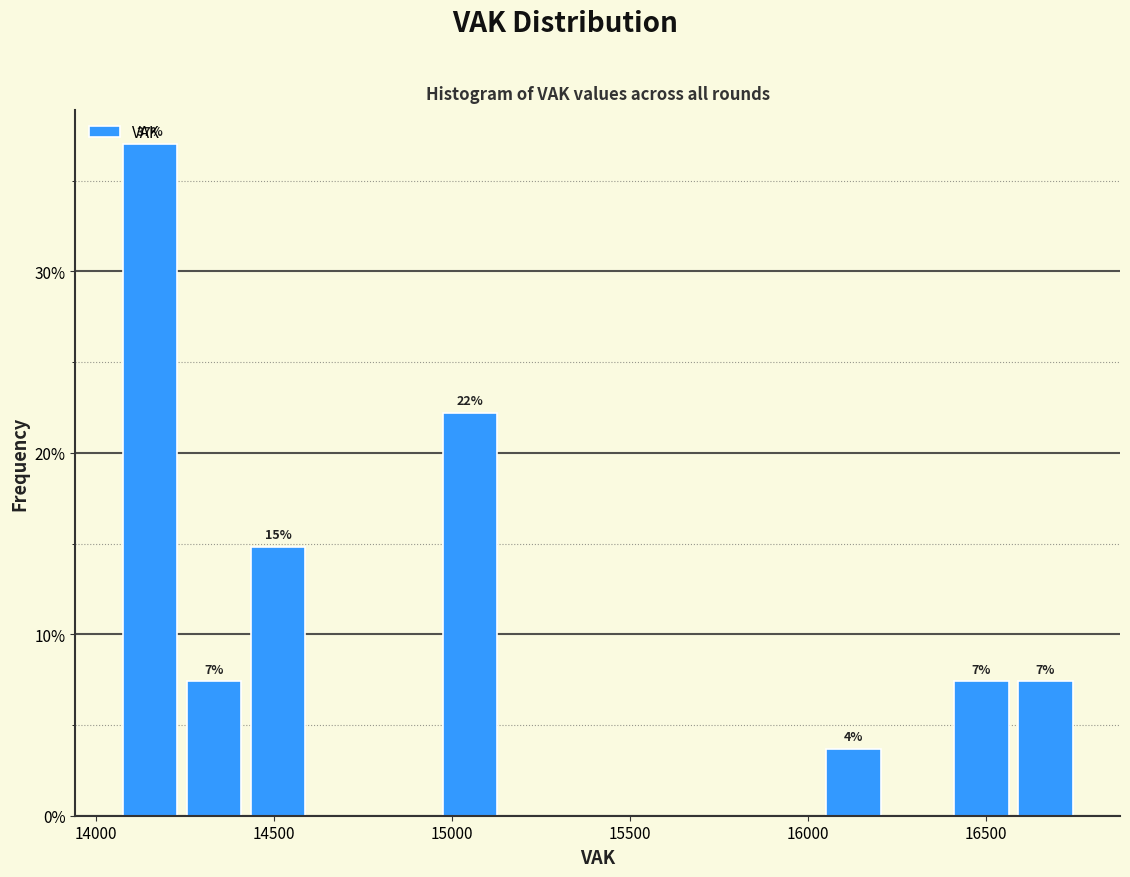

Around what value on the x-axis is the tallest bar? Give the approximate position of its centre, as read against the axis.

14150